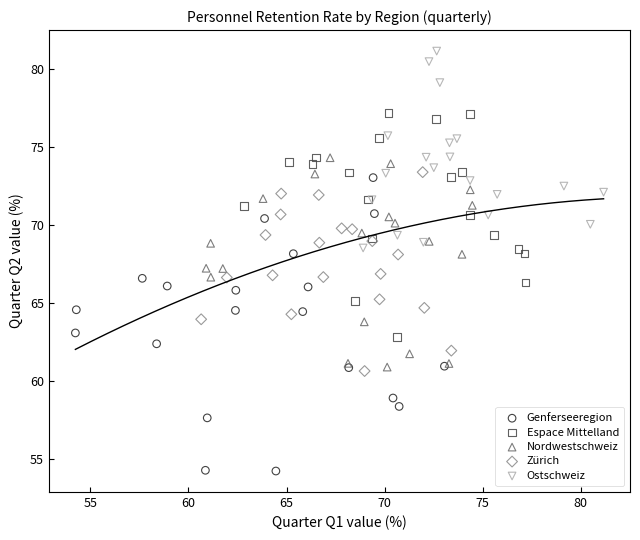

Which series contains the highest Y value?

Ostschweiz